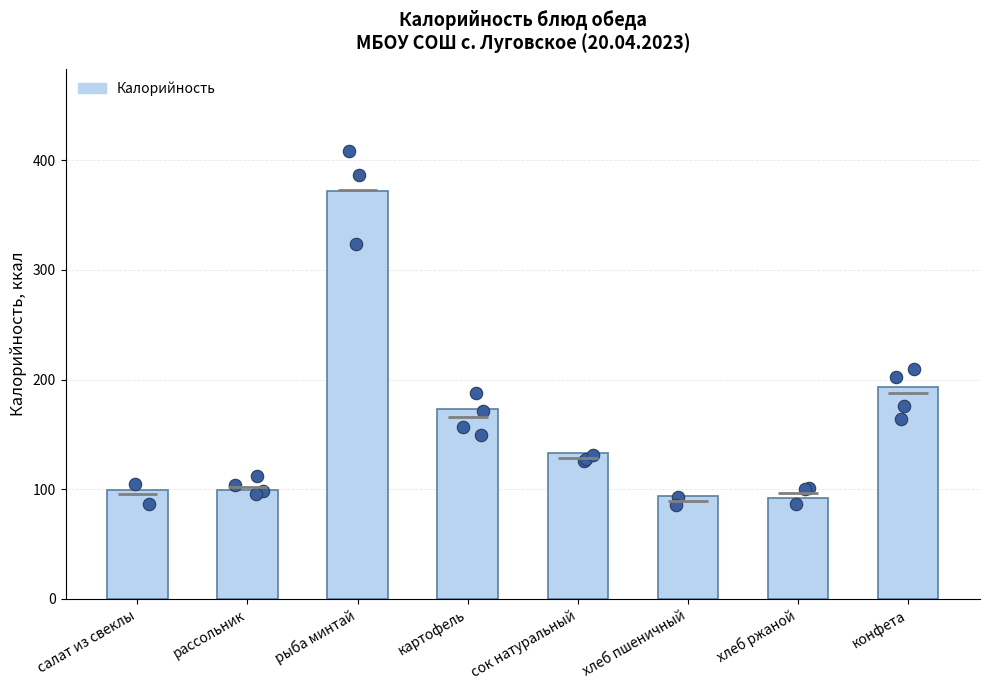

What is the change in value from картофель to хлеб пшеничный?

-79.3